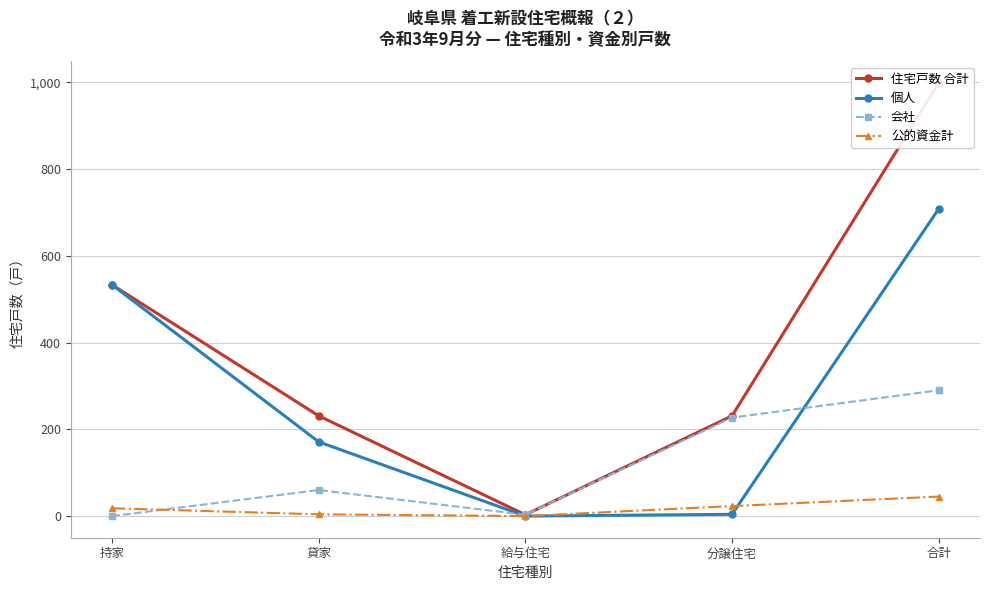

Between 給与住宅 and 合計, which series saw the biggest shift?

住宅戸数 合計